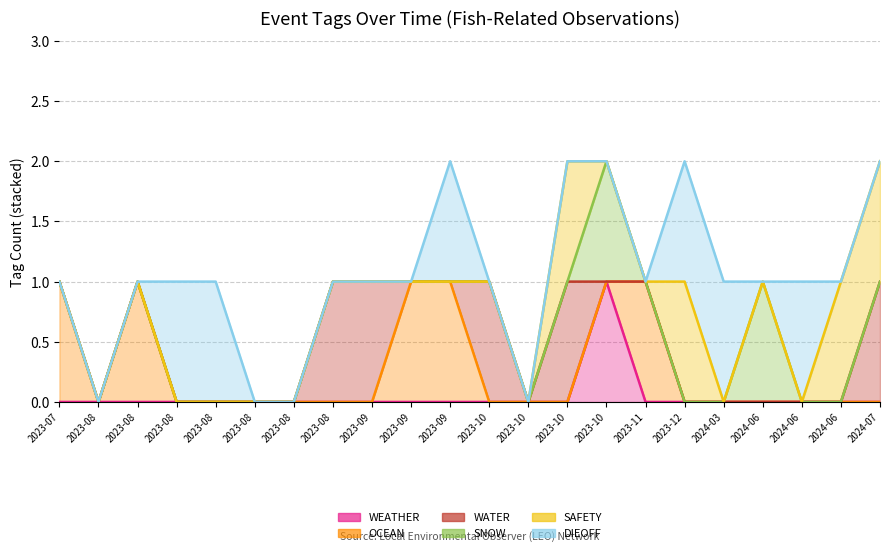

Which has a higher value, 2023-08-02 or 2023-08-08?

2023-08-02